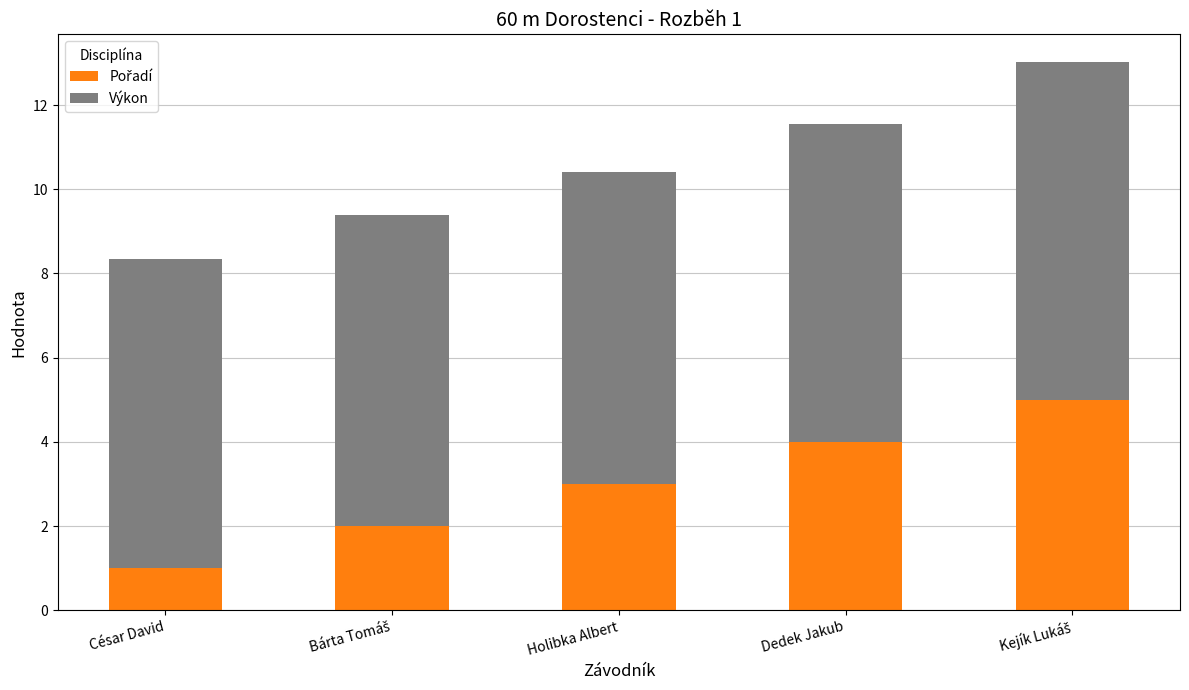

How many bars are there in total?

5